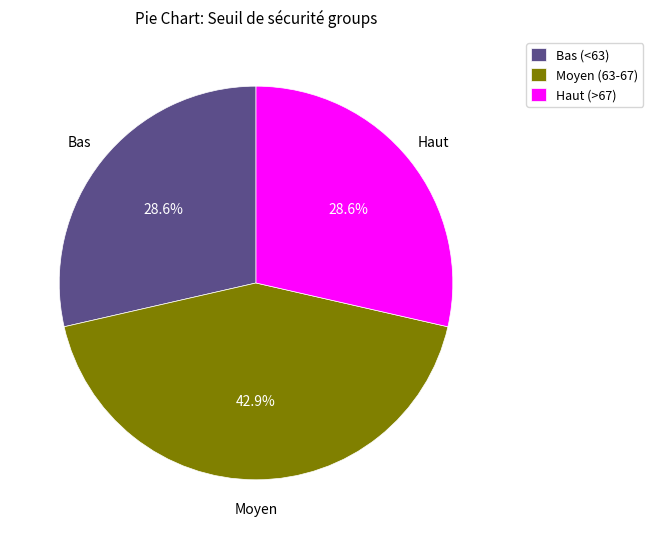

Does any single category account for the majority?

No